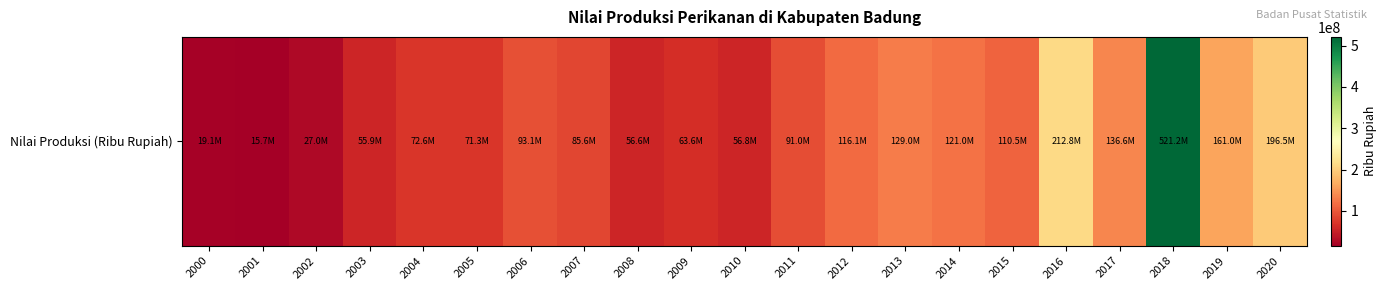

What is the sum of all values?

2413029156